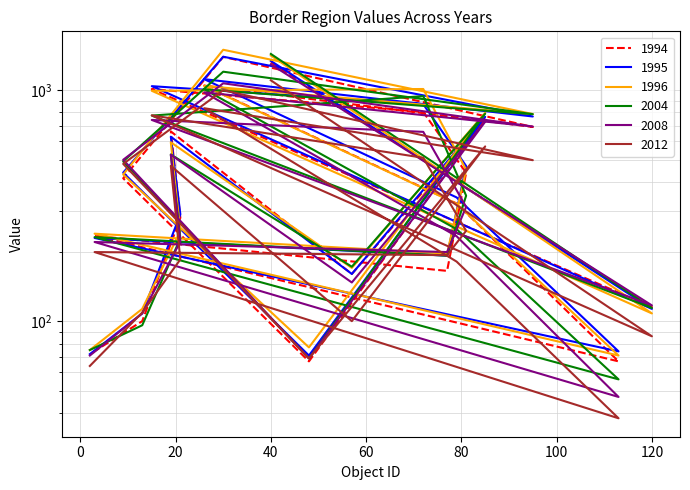

What position from the right is 3?

14